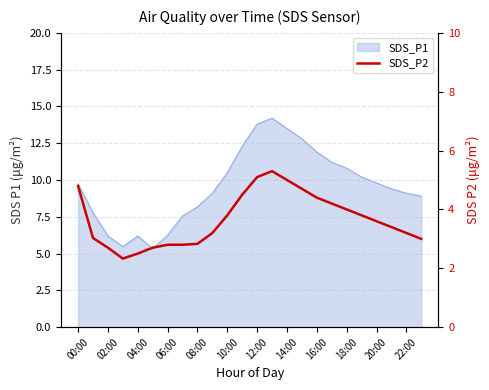

Which has a higher value, 17 or 02:00?

17